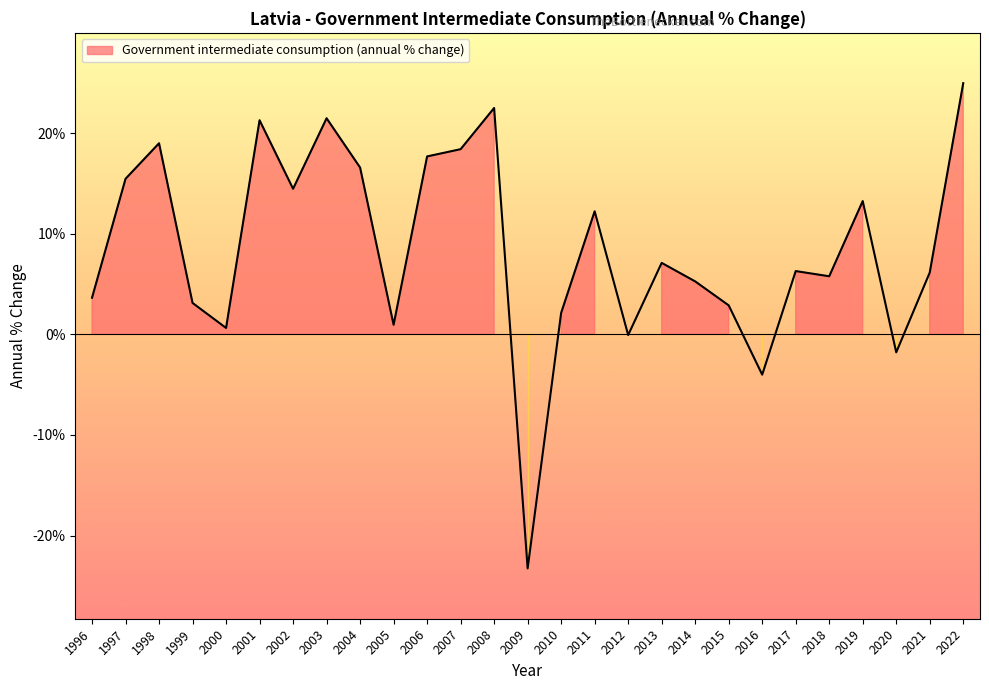

What is the difference between the values at 2012 and 2019?

13.3